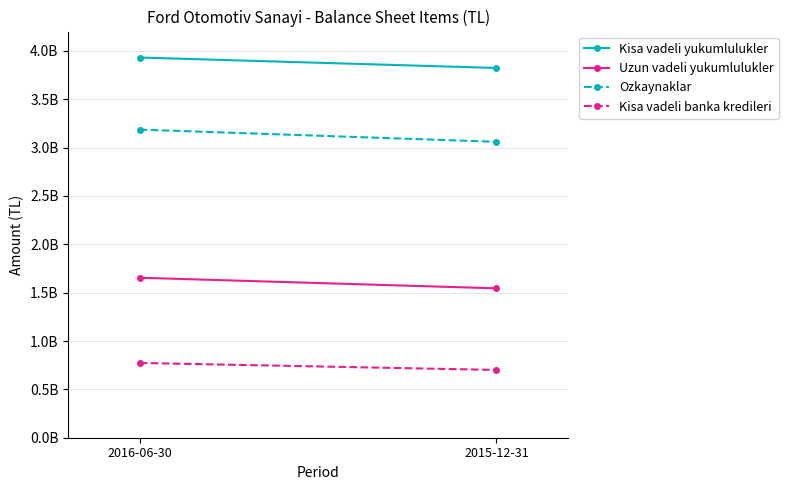

Rank the categories by Kisa vadeli yukumlulukler value from lowest to highest.

2015-12-31, 2016-06-30